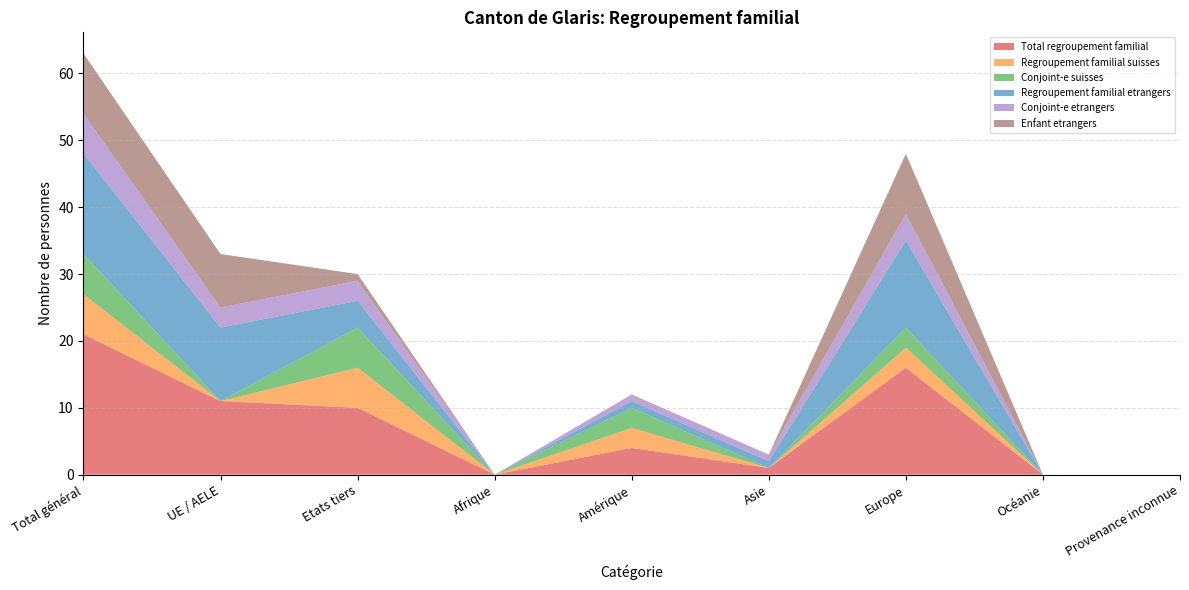

Reading left to right, list all the values displayed in this chart.

Total regroupement familial: Total général=21	UE / AELE=11	Etats tiers=10	Afrique=0	Amérique=4	Asie=1	Europe=16	Océanie=0	Provenance inconnue=0
Regroupement familial suisses: Total général=6	UE / AELE=0	Etats tiers=6	Afrique=0	Amérique=3	Asie=0	Europe=3	Océanie=0	Provenance inconnue=0
Conjoint-e suisses: Total général=6	UE / AELE=0	Etats tiers=6	Afrique=0	Amérique=3	Asie=0	Europe=3	Océanie=0	Provenance inconnue=0
Regroupement familial etrangers: Total général=15	UE / AELE=11	Etats tiers=4	Afrique=0	Amérique=1	Asie=1	Europe=13	Océanie=0	Provenance inconnue=0
Conjoint-e etrangers: Total général=6	UE / AELE=3	Etats tiers=3	Afrique=0	Amérique=1	Asie=1	Europe=4	Océanie=0	Provenance inconnue=0
Enfant etrangers: Total général=9	UE / AELE=8	Etats tiers=1	Afrique=0	Amérique=0	Asie=0	Europe=9	Océanie=0	Provenance inconnue=0